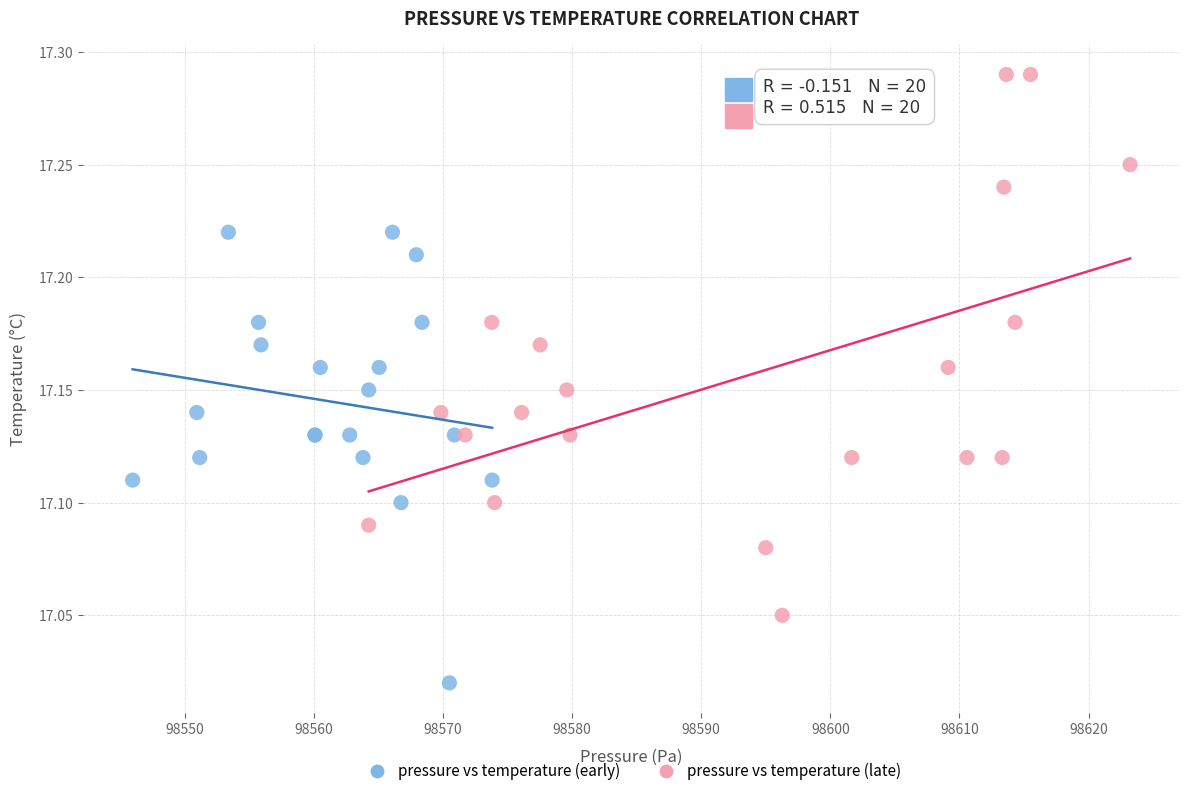

Which series reaches the maximum Y coordinate?

pressure vs temperature (late)